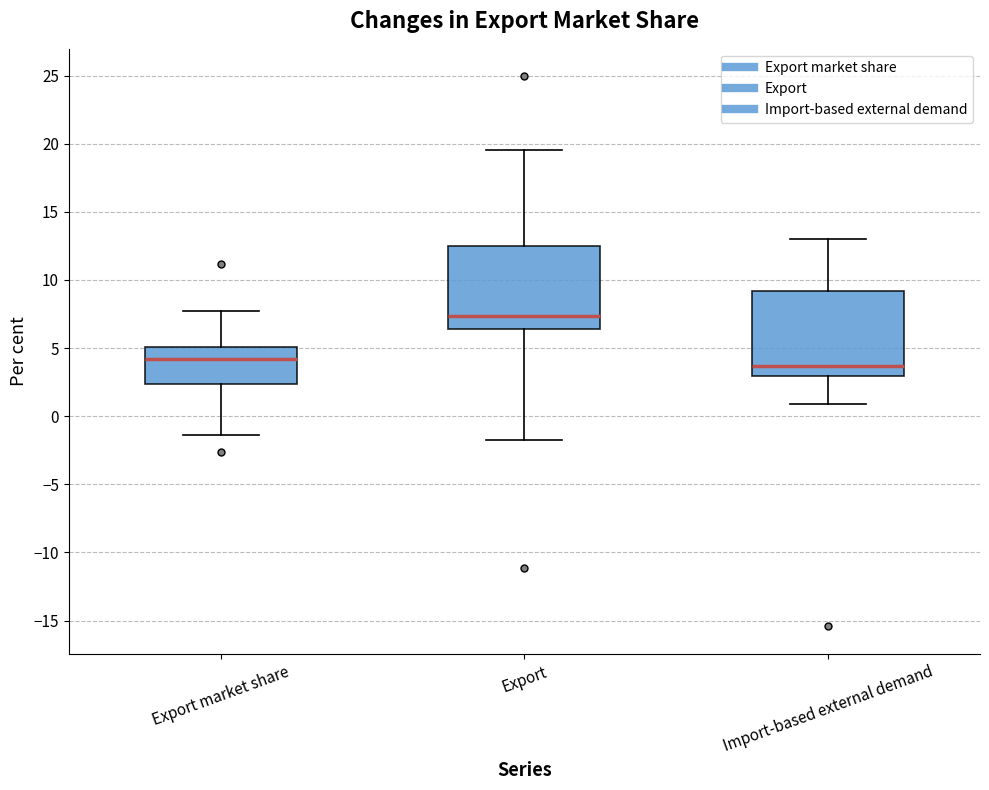

Reading left to right, transcribe this box plot: for each box, give where its median line is, the range the box spans, and where its two whiskers end, as read against the y-axis. The values are not printed on the chart, so give them approximately, as read against the axis.

Export market share: median 4.0, box 2.5 to 5.0, whiskers -1.5 to 7.5
Export: median 7.5, box 6.5 to 12.5, whiskers -2.0 to 19.5
Import-based external demand: median 3.5, box 3.0 to 9.0, whiskers 1.0 to 13.0